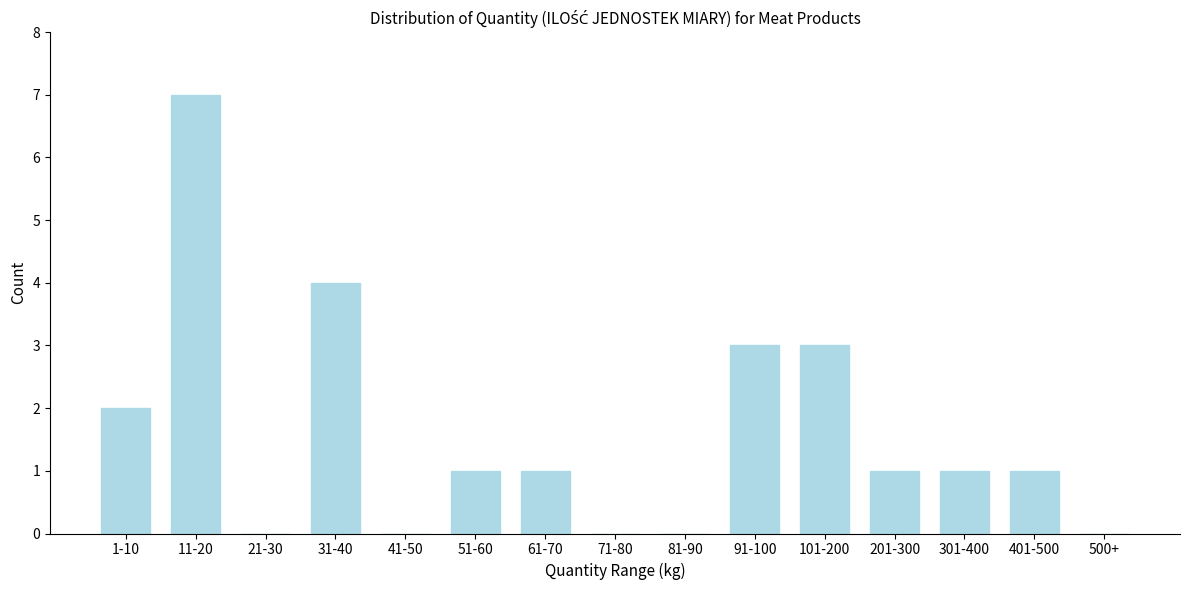

Reading left to right, list all the values displayed in this chart.

1-10=2	11-20=7	21-30=0	31-40=4	41-50=0	51-60=1	61-70=1	71-80=0	81-90=0	91-100=3	101-200=3	201-300=1	301-400=1	401-500=1	500+=0